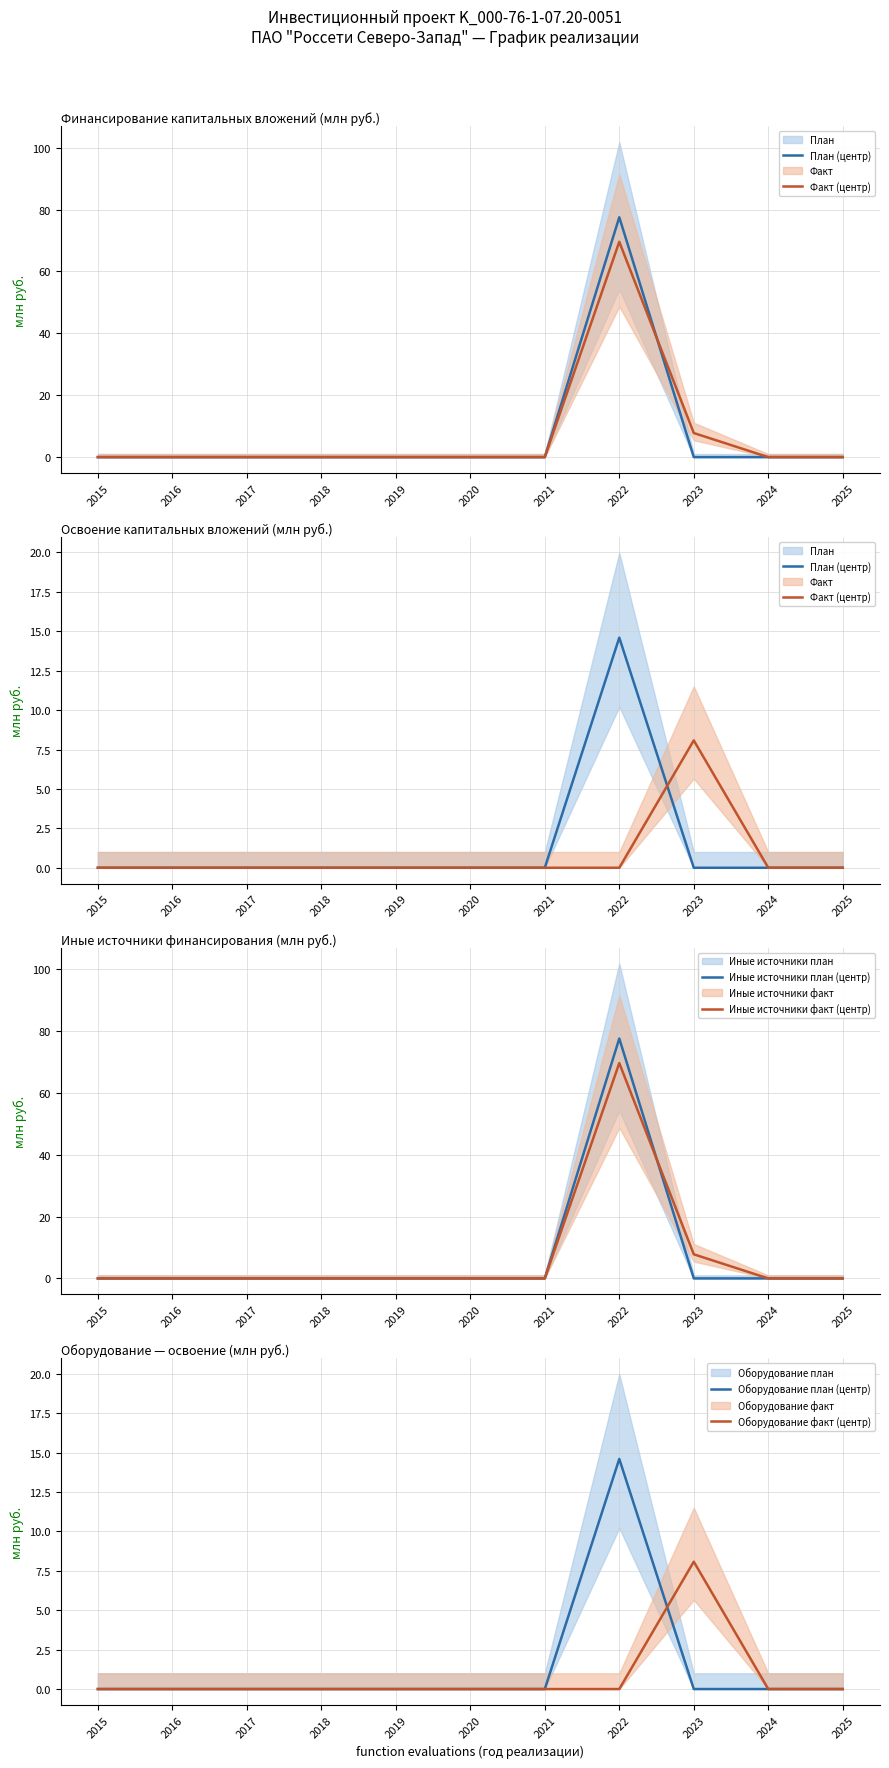

At which category is the sum across all series the highest?

2022